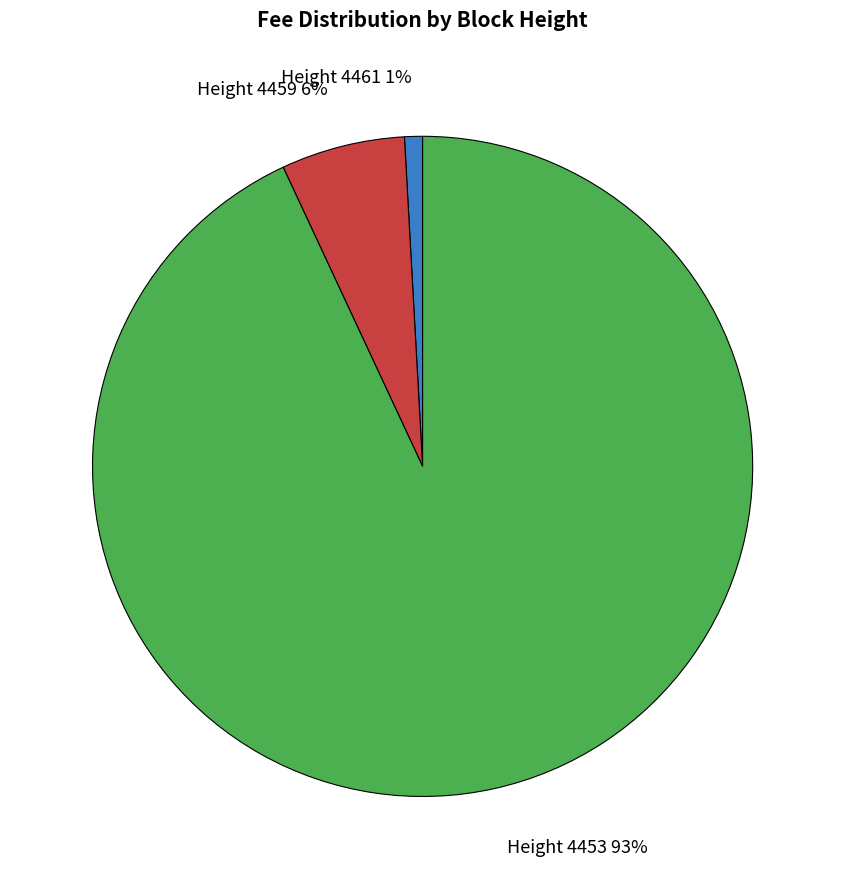

How many slices are in this pie chart?

3